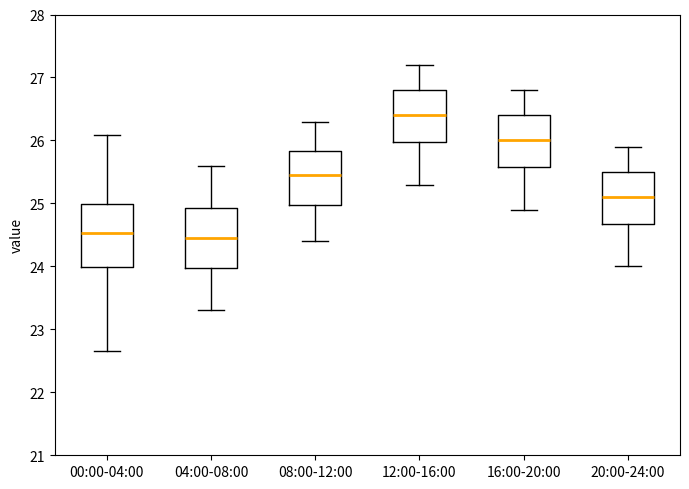

Reading left to right, transcribe this box plot: for each box, give where its median line is, the range the box spans, and where its two whiskers end, as read against the y-axis. The values are not printed on the chart, so give them approximately, as read against the axis.

00:00-04:00: median 24.5, box 24.0 to 25.0, whiskers 22.7 to 26.1
04:00-08:00: median 24.5, box 24.0 to 24.9, whiskers 23.3 to 25.6
08:00-12:00: median 25.5, box 25.0 to 25.8, whiskers 24.4 to 26.3
12:00-16:00: median 26.4, box 26.0 to 26.8, whiskers 25.3 to 27.2
16:00-20:00: median 26.0, box 25.6 to 26.4, whiskers 24.9 to 26.8
20:00-24:00: median 25.1, box 24.7 to 25.5, whiskers 24.0 to 25.9